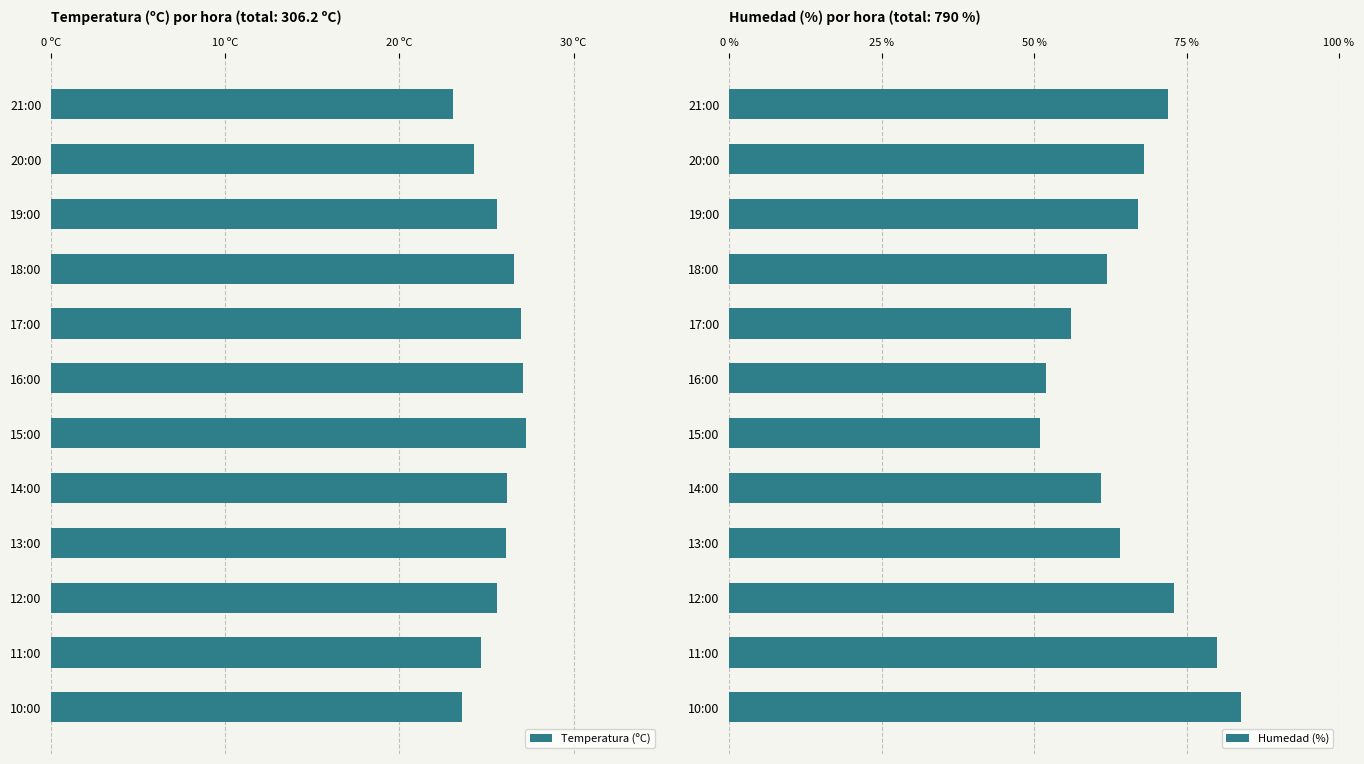

The value of Humedad (%) at 13:00 is 64. True or false?

True